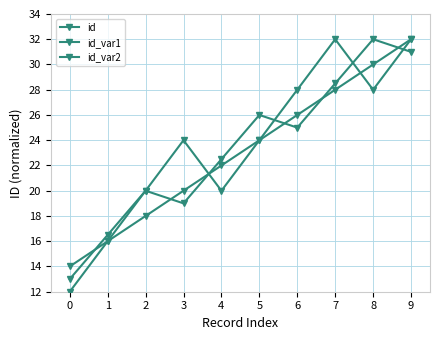

How many data points in id are less than 24?

5